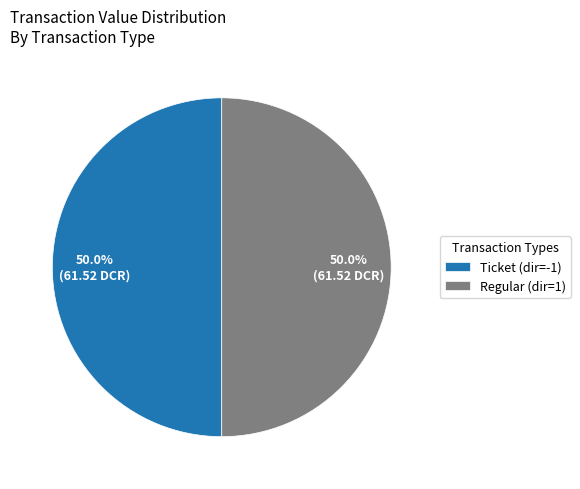

What is the total percentage of Ticket (dir=-1) and Regular (dir=1)?

100.0%